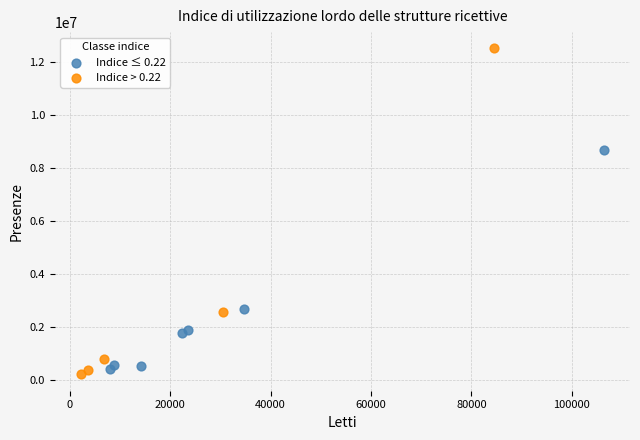

What are all the series names shown in the legend?

Indice ≤ 0.22, Indice > 0.22